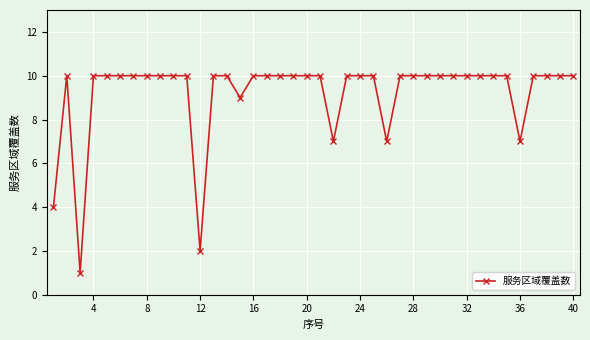

What is the sum of all values?

367